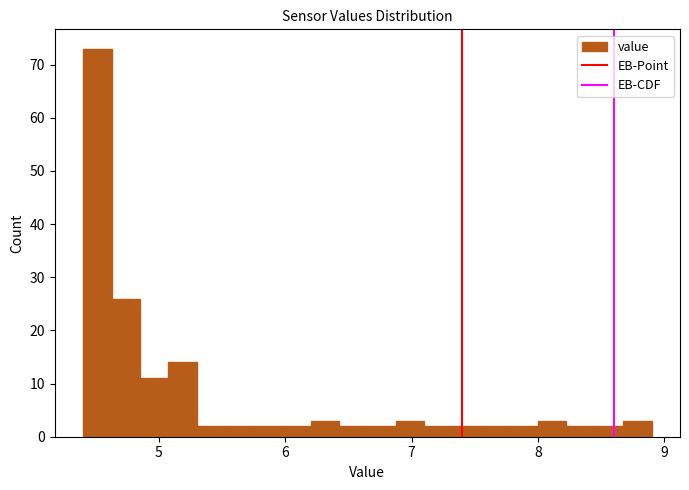

Around what value on the x-axis is the tallest bar? Give the approximate position of its centre, as read against the axis.

4.5